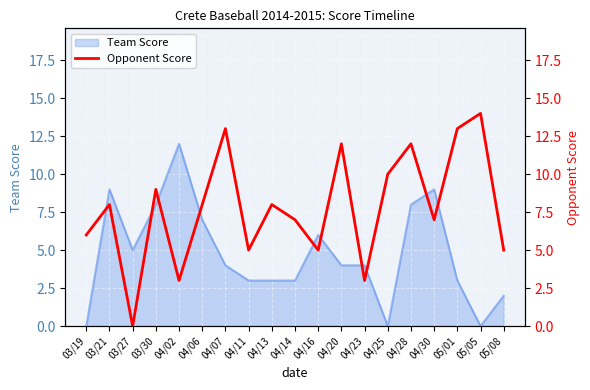

Where is the first local minimum?

03/27